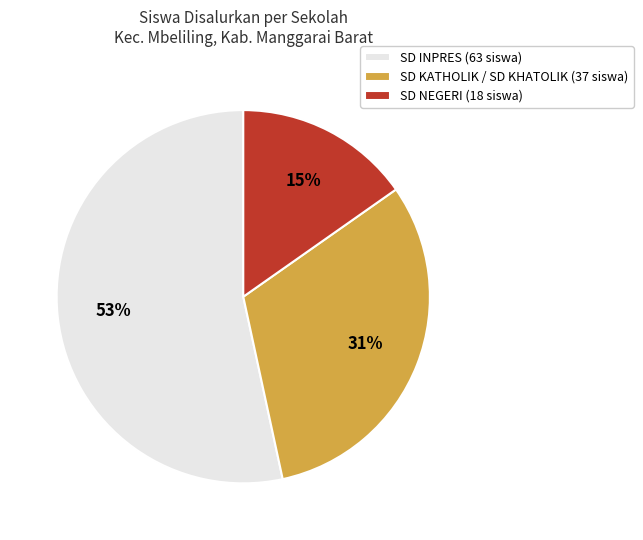

Rank the categories by value from lowest to highest.

SD NEGERI (18 siswa), SD KATHOLIK / SD KHATOLIK (37 siswa), SD INPRES (63 siswa)